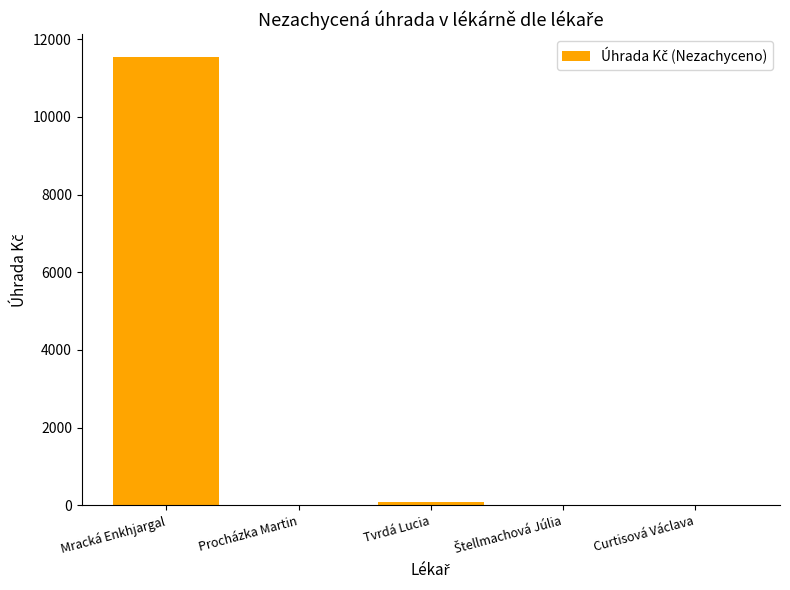

At which category does the chart reach its peak across all series?

Mracká Enkhjargal